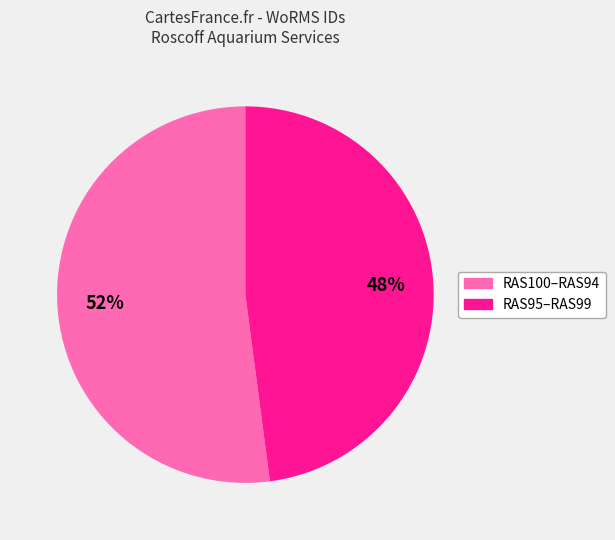

To the nearest percent, what is the difference between the largest and smallest slice percentages?

4%